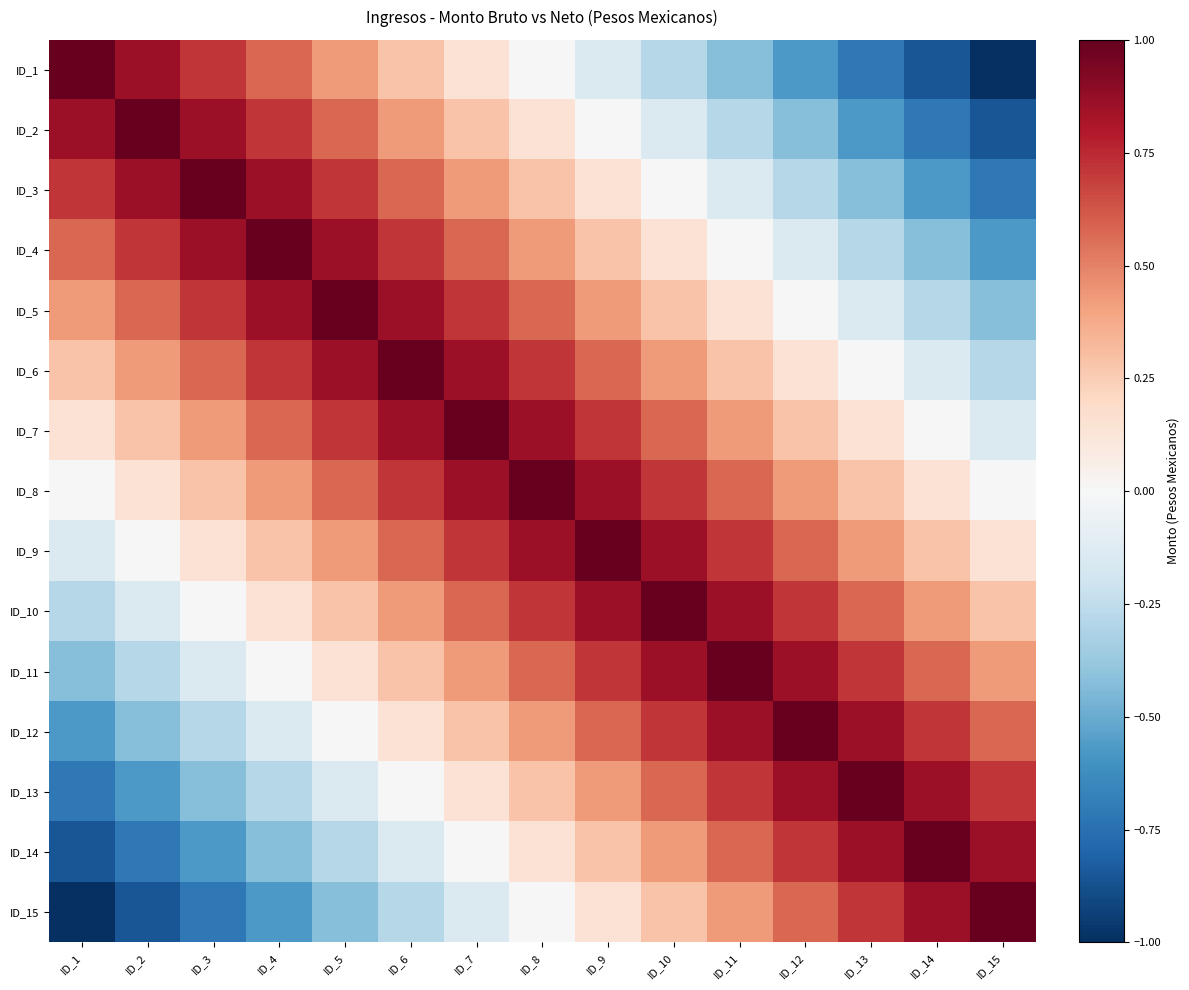

At which category does the chart reach its peak across all series?

ID_1